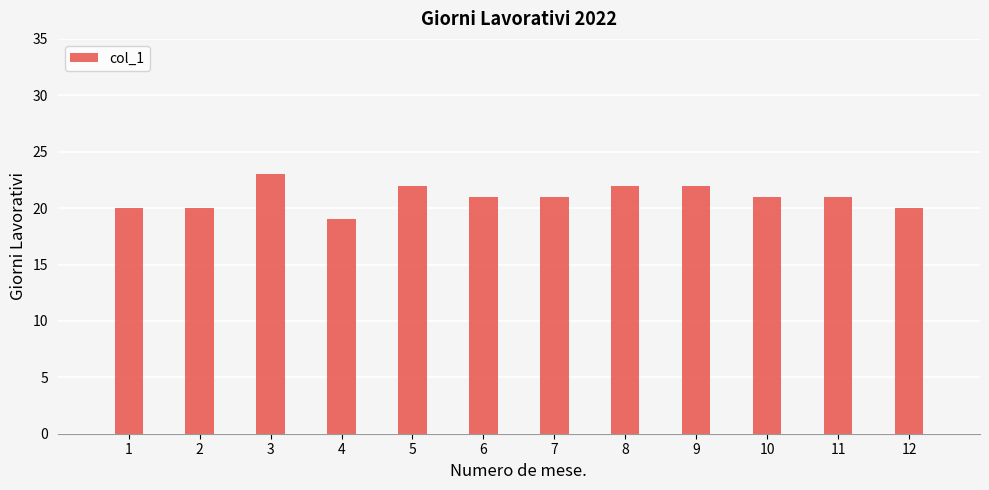

The value at 4 is 26. True or false?

False